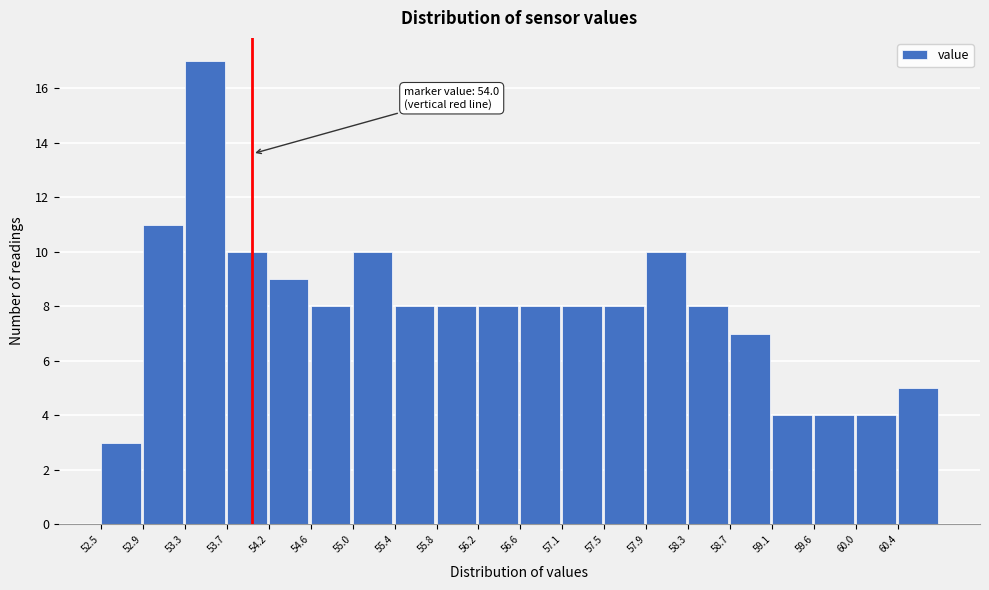

Which range on the x-axis has the tallest bar?

53.330 to 53.745